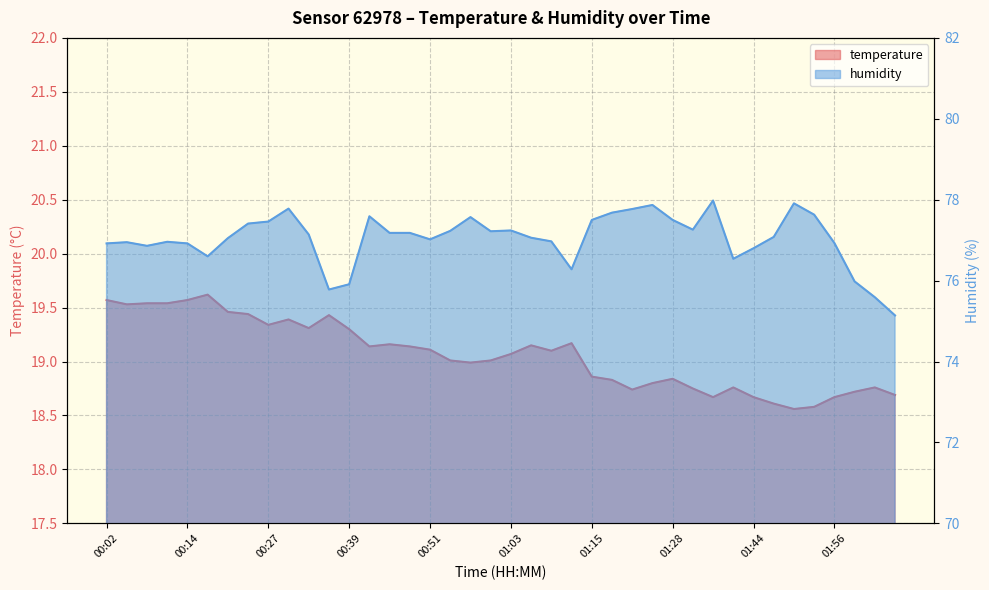

True or false: humidity has more than 2 interior local peaks.

True